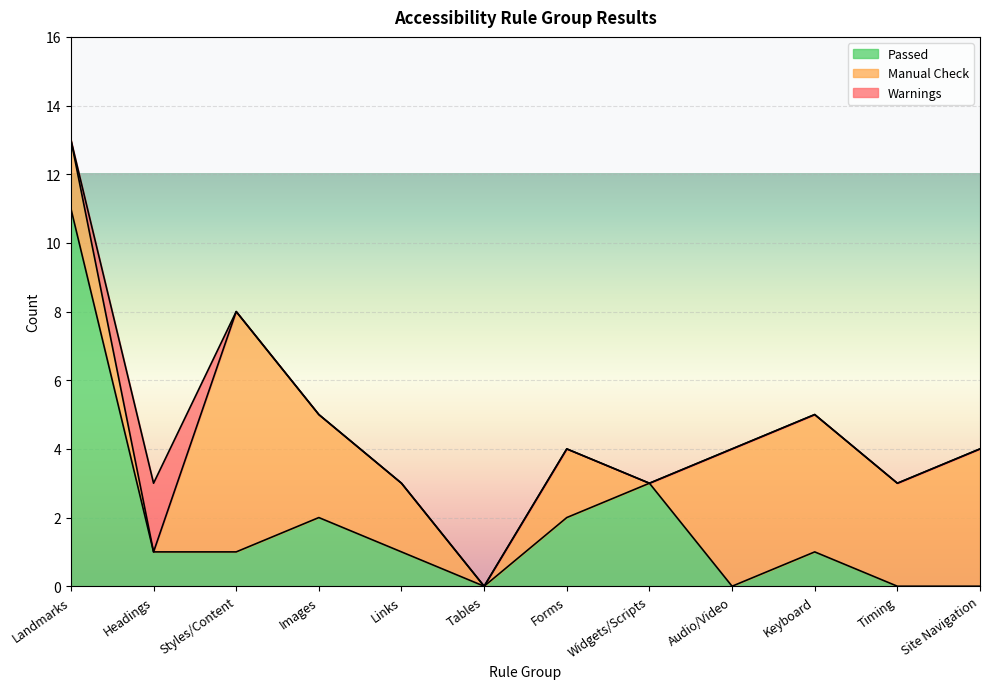

List the labels in order of Manual Check value, smallest first.

Headings, Tables, Widgets/Scripts, Landmarks, Links, Forms, Images, Timing, Audio/Video, Keyboard, Site Navigation, Styles/Content